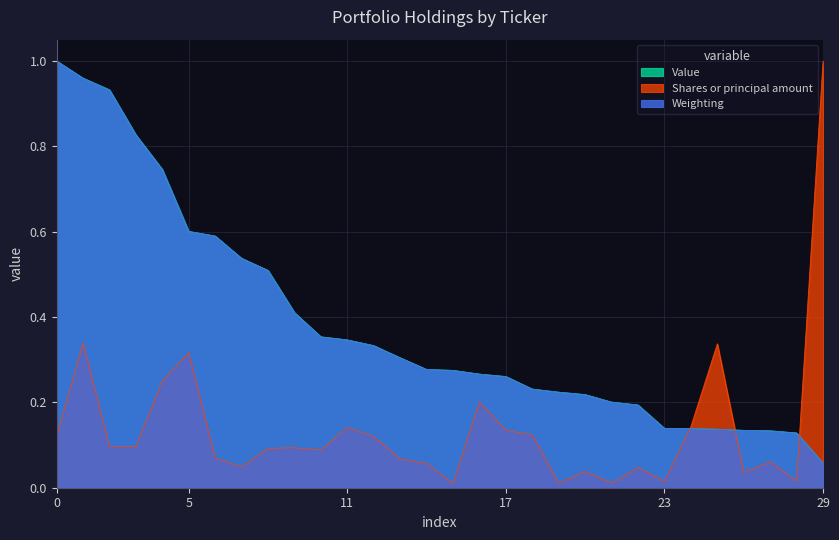

Which series has the largest range (max minus min)?

Shares or principal amount